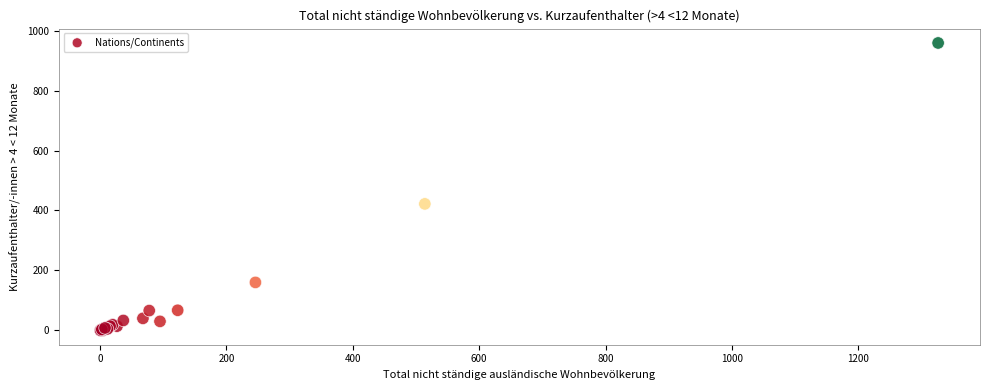

What Y value in the scatter plot is closest to 479?

422